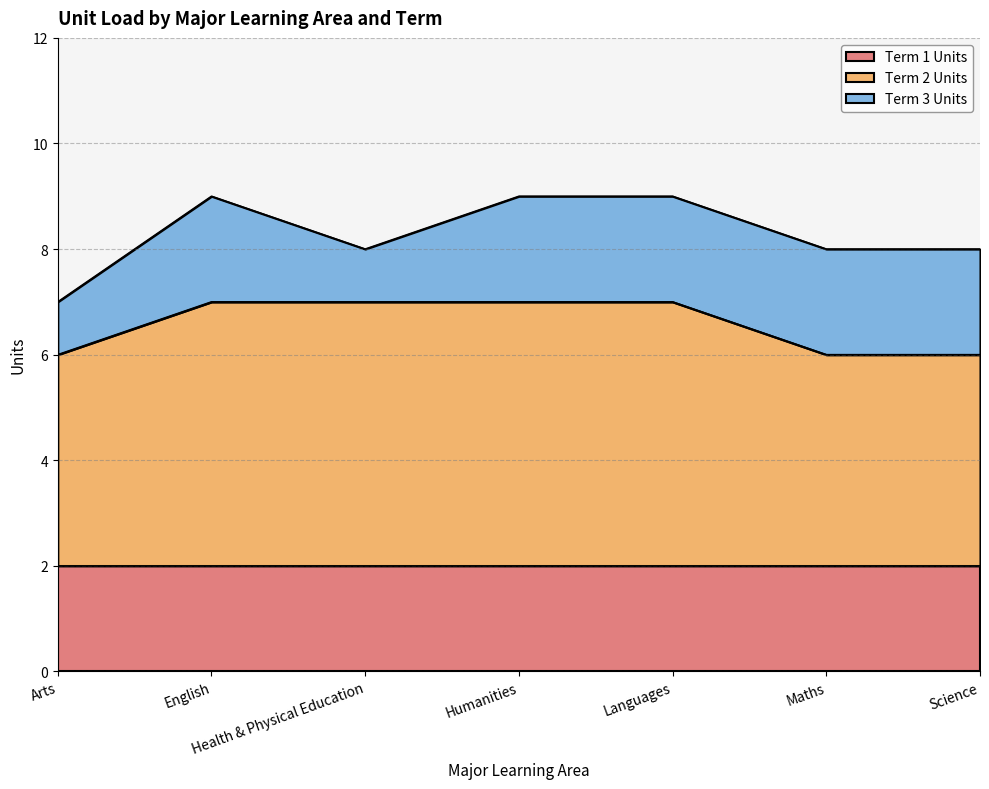

List the series in order of their peak value, highest first.

Term 2 Units, Term 1 Units, Term 3 Units